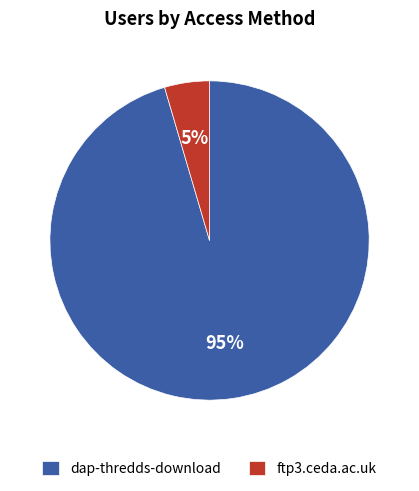

To the nearest percent, what portion does ftp3.ceda.ac.uk represent?

5%